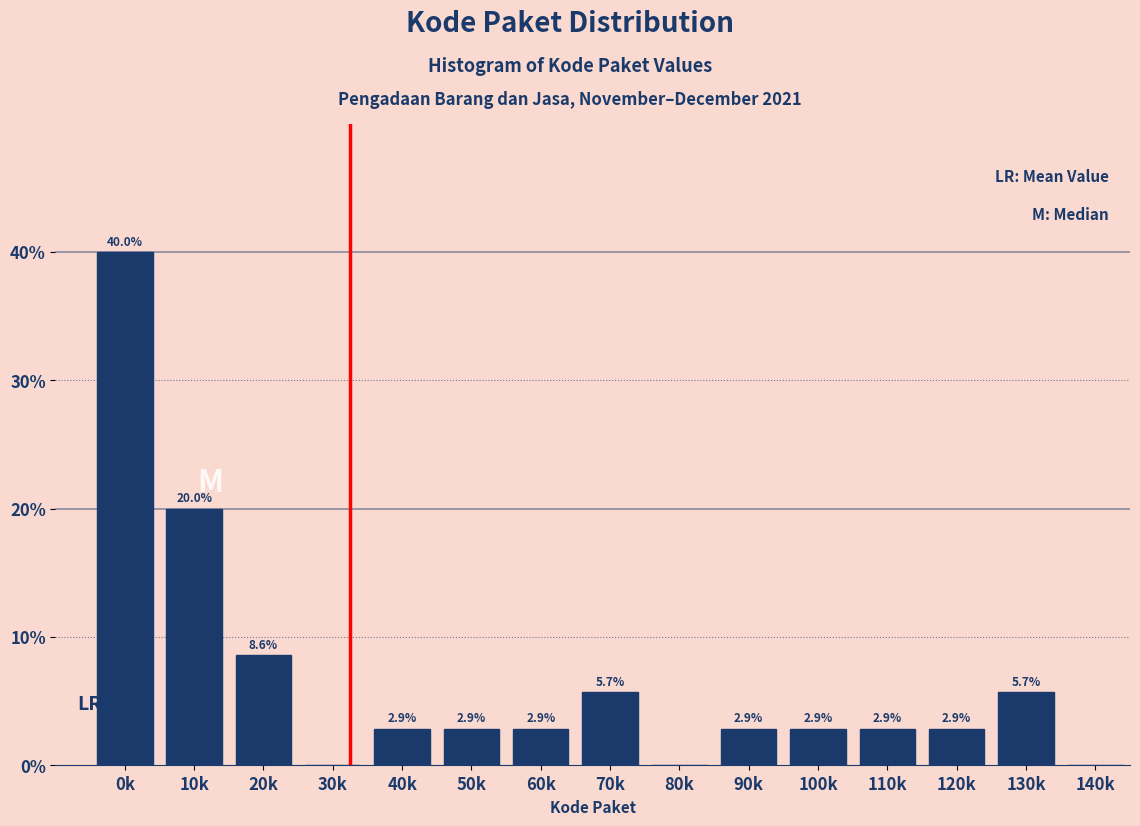

Reading left to right, extract all data points from this chart.

0k=40.0	10k=20.0	20k=8.6	30k=0.0	40k=2.9	50k=2.9	60k=2.9	70k=5.7	80k=0.0	90k=2.9	100k=2.9	110k=2.9	120k=2.9	130k=5.7	140k=0.0